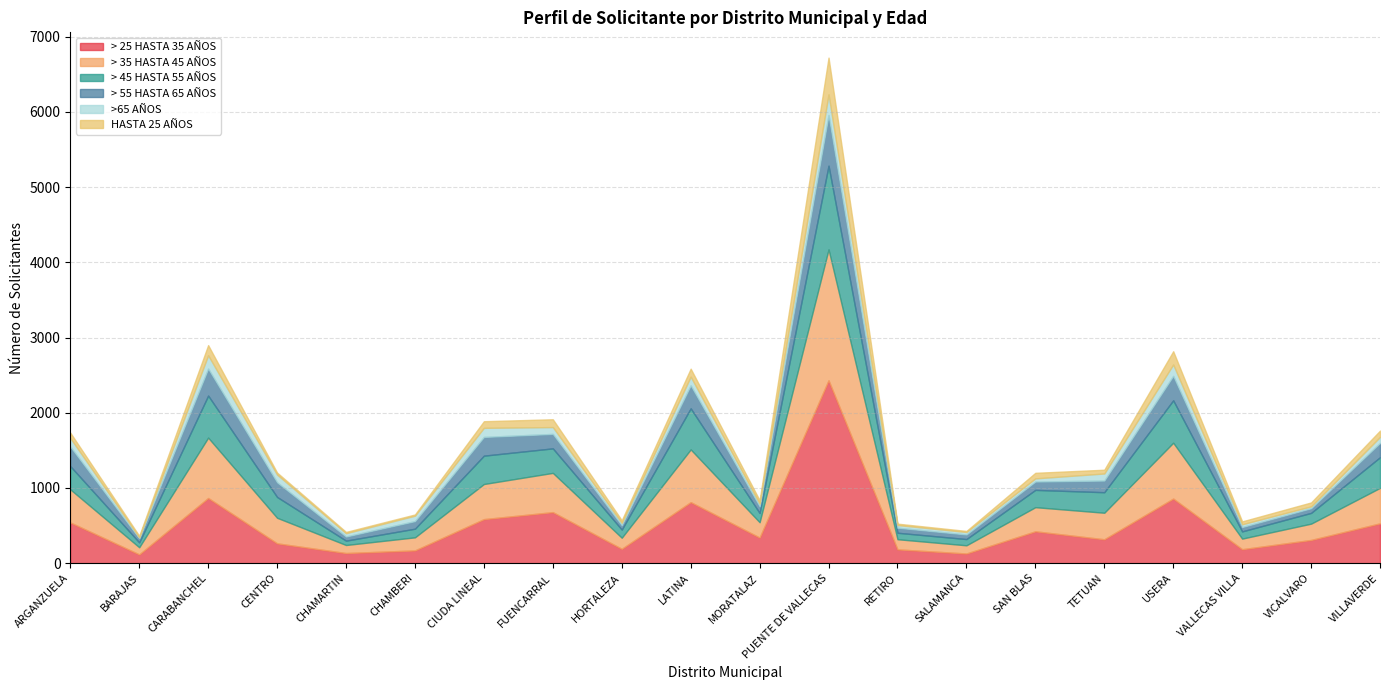

Where is > 25 HASTA 35 AÑOS nearest to the value 1273?

CARABANCHEL